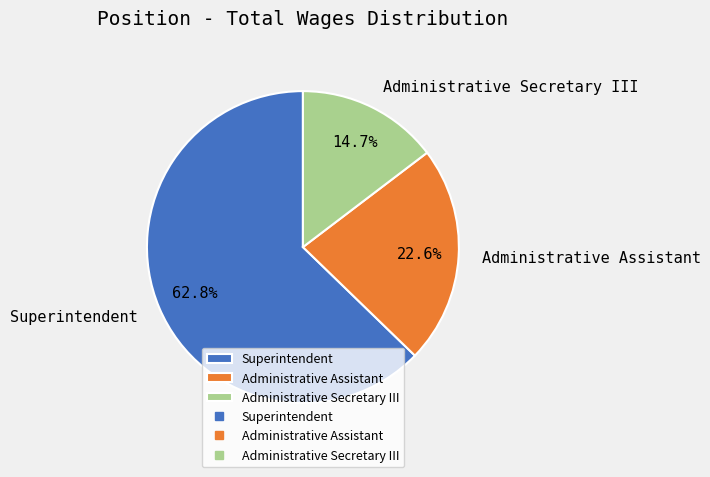

To the nearest percent, what is the average slice percentage?

33%